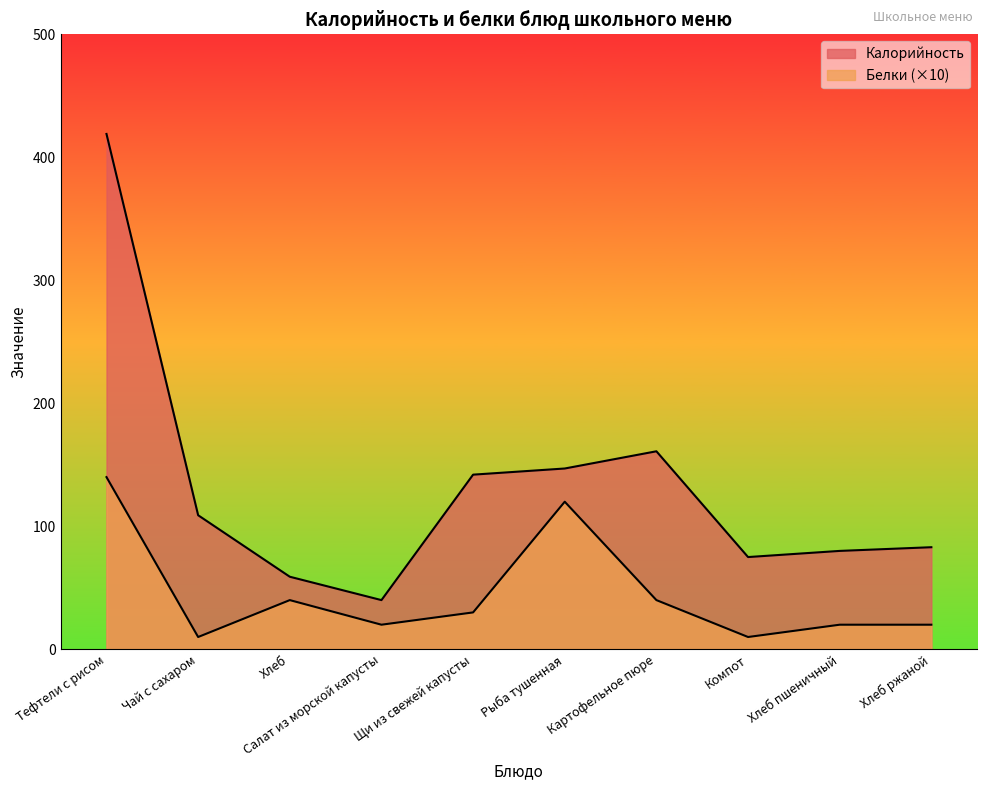

Is the value of Белки at Хлеб greater than the value of Калорийность at Щи из свежей капусты?

No